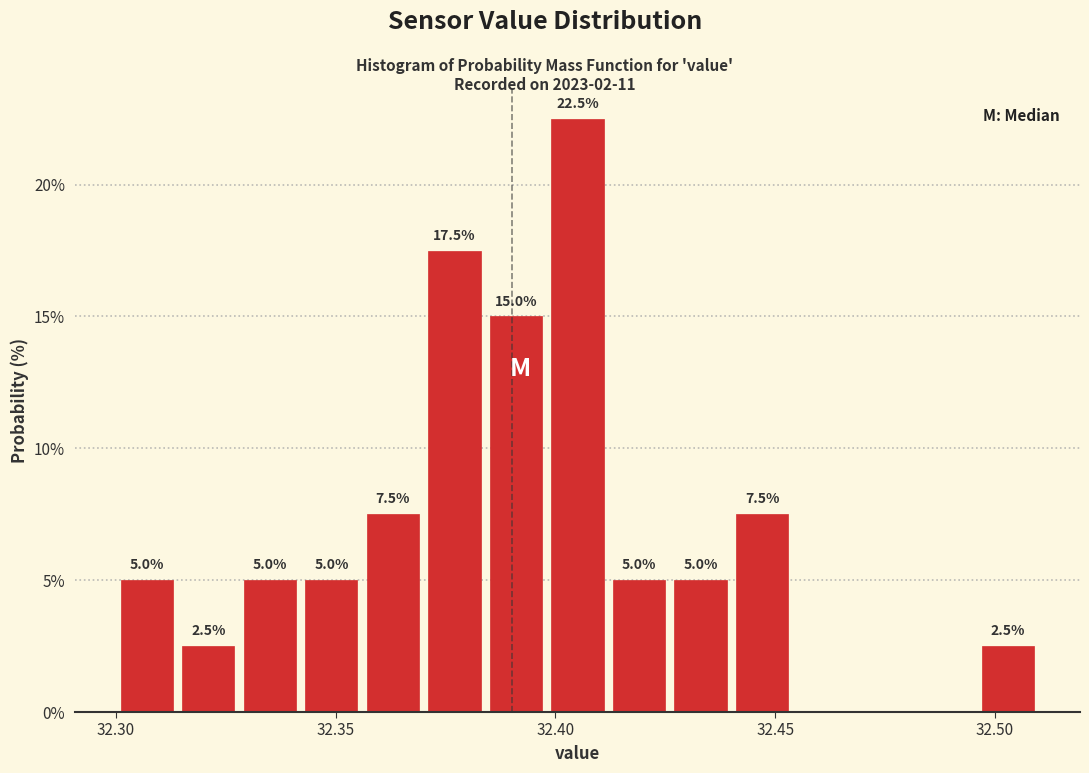

Around what value on the x-axis is the tallest bar? Give the approximate position of its centre, as read against the axis.

32.405